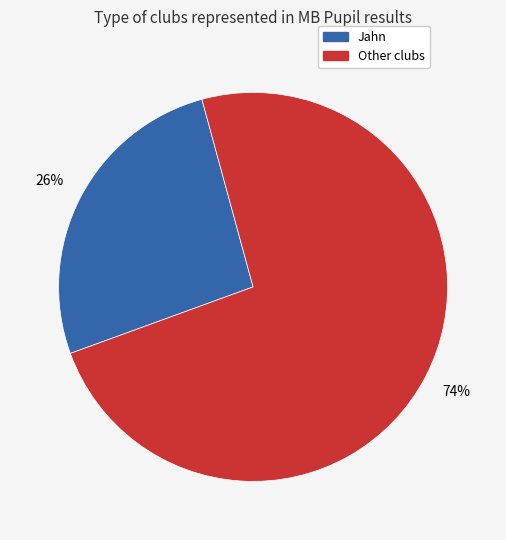

To the nearest percent, what is the average slice percentage?

50%